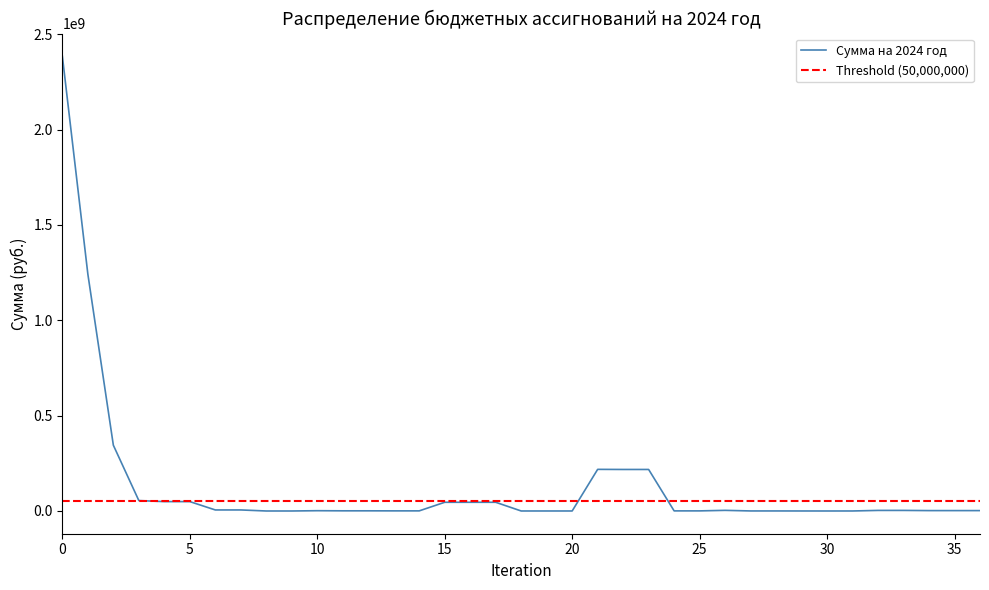

How many data points are less than 2015118?

17